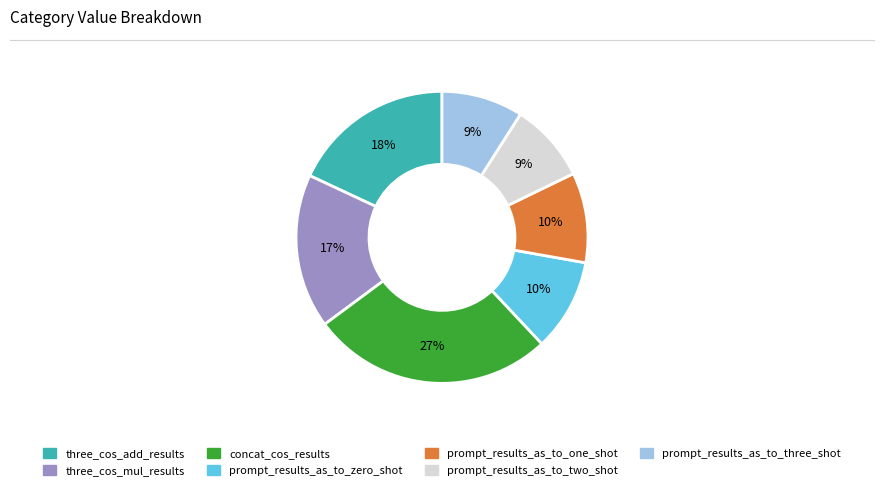

Is three_cos_add_results the majority of the pie?

No